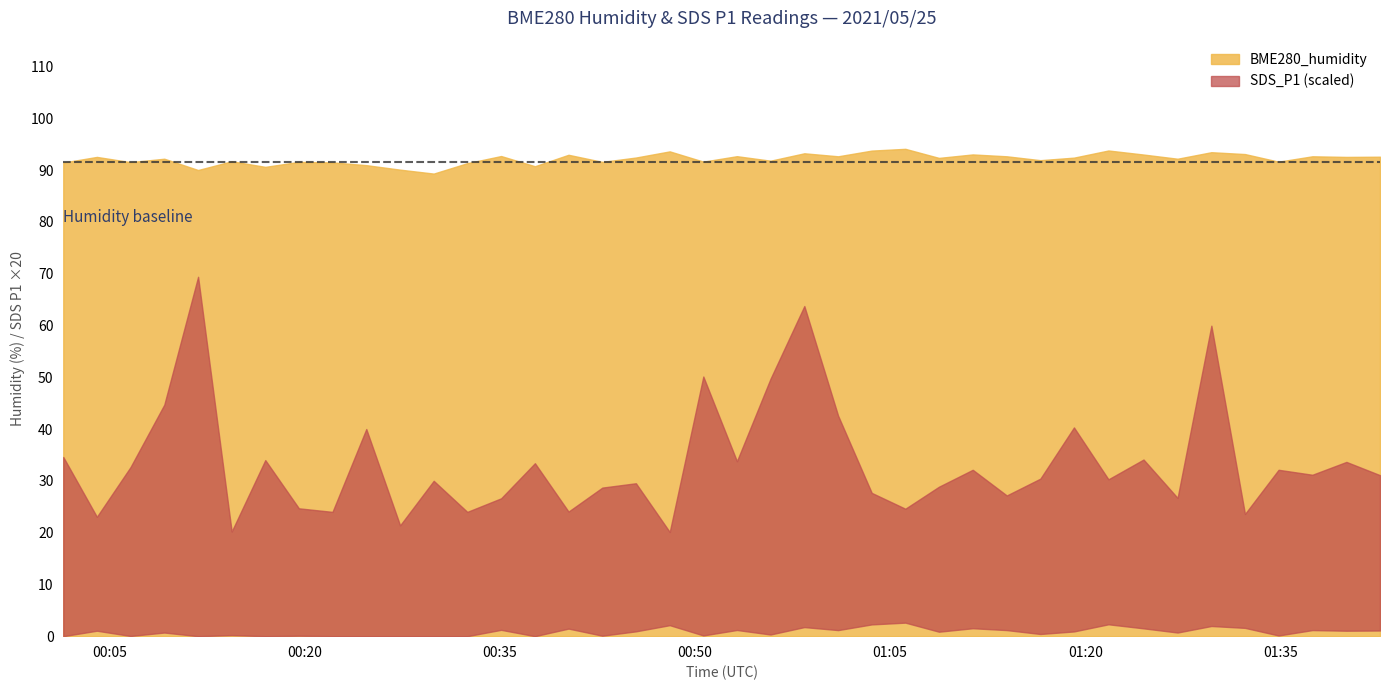

In SDS_P1, how many points are higher than both neighbors (excluding endpoints)?

13